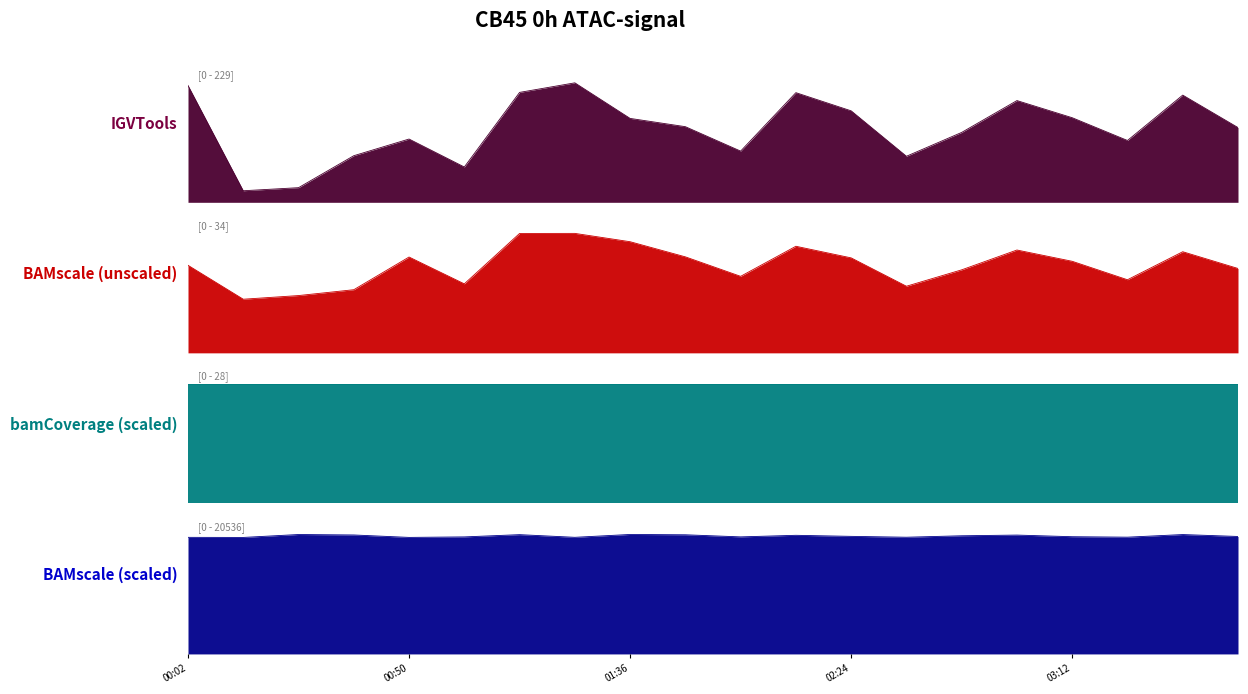

What is the label of the 18th point from the left?

03:24